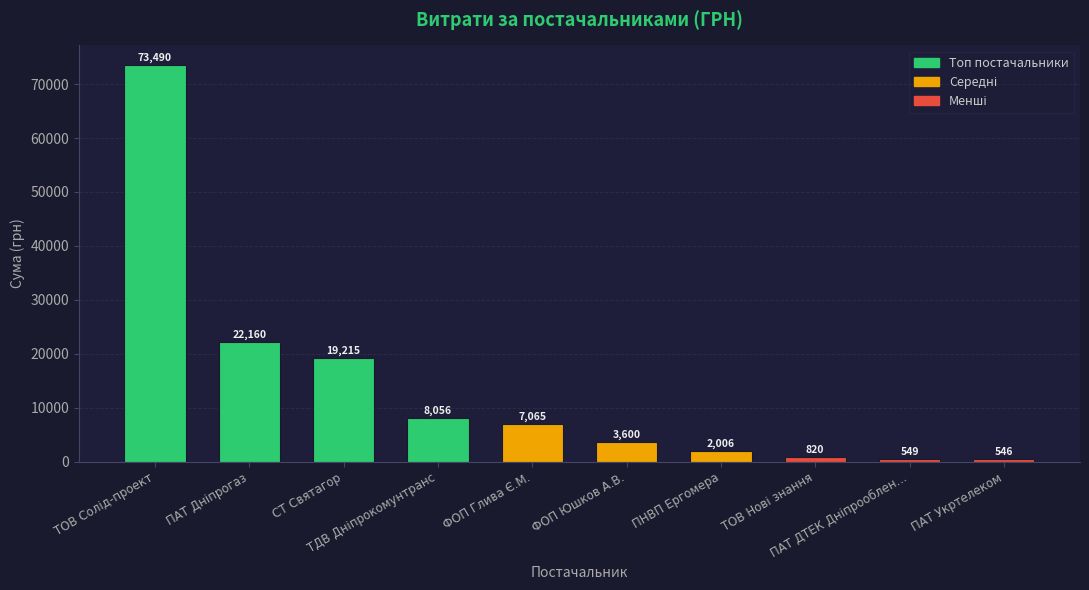

What is the smallest value displayed?

546.3